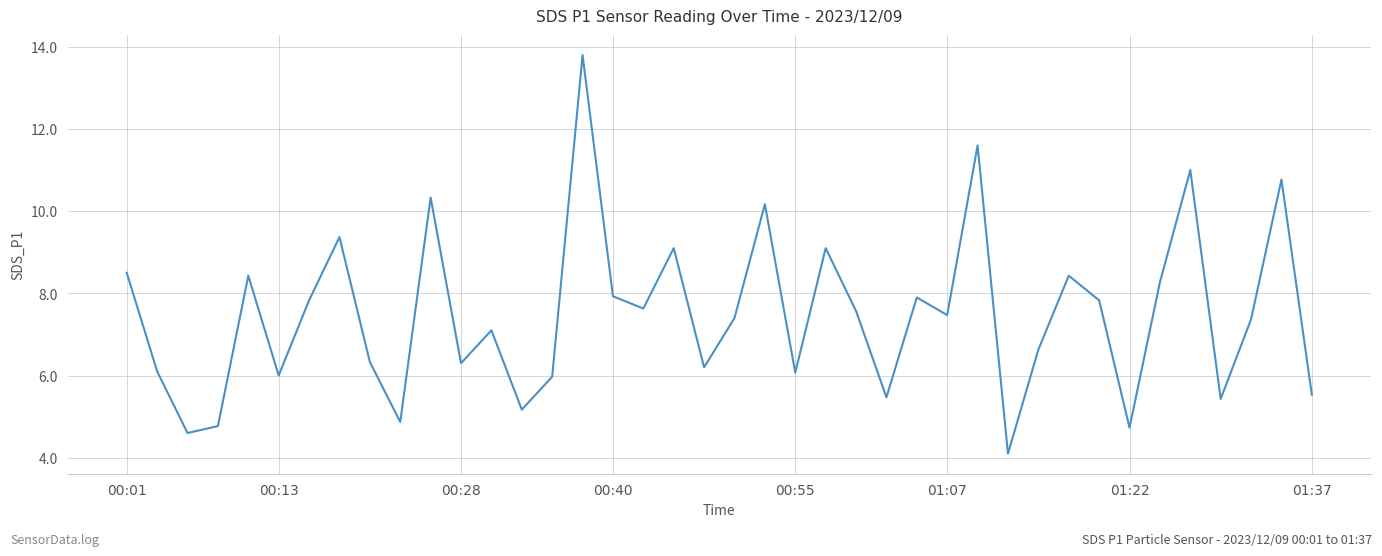

Count the number of values greater than 7.

23